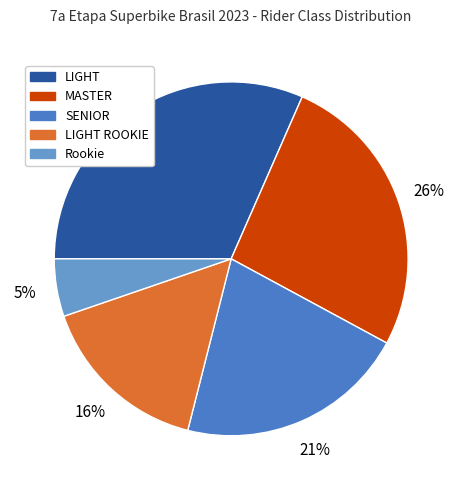

To the nearest percent, what is the average slice percentage?

20%